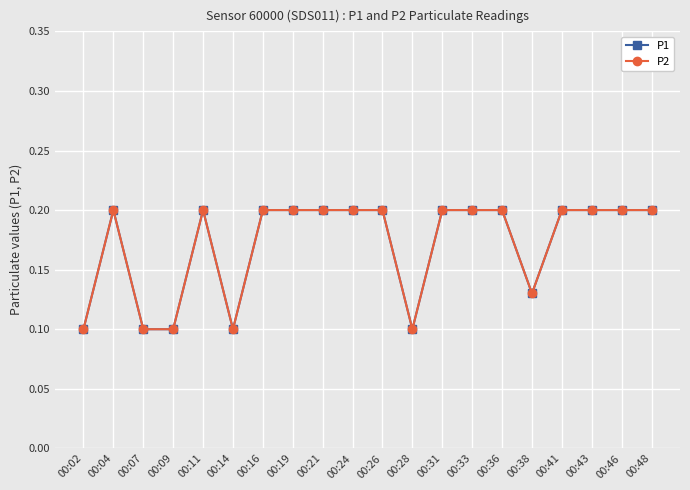

What is the average value of the P2 series?

0.2